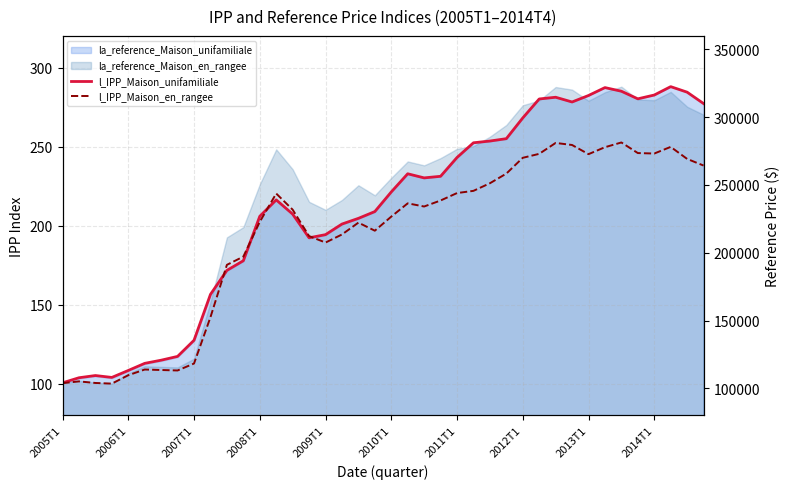

True or false: l_IPP_Maison_unifamiliale has a value of 172.6 at 2007T1.

False